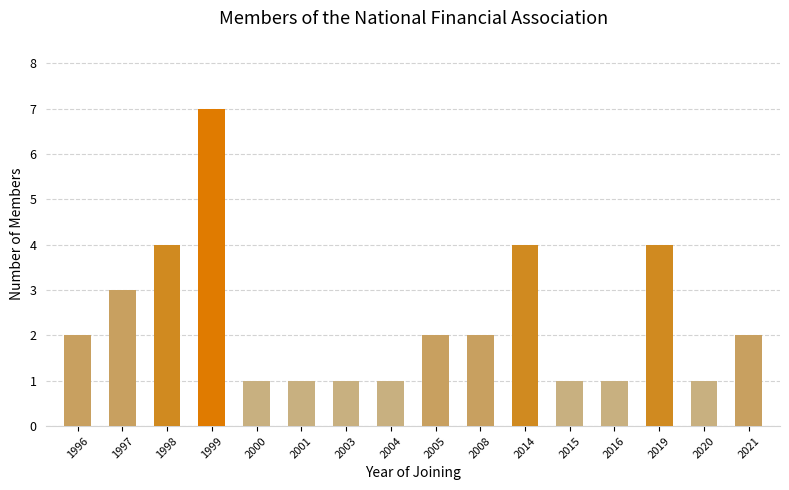

True or false: the data shows 1 at 2003.

True